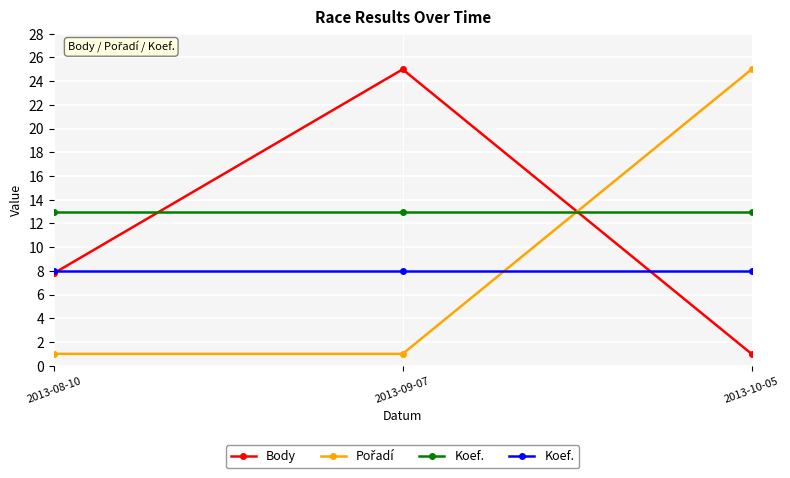

What is the difference between the Body values at 2013-10-05 and 2013-09-07?

24.0